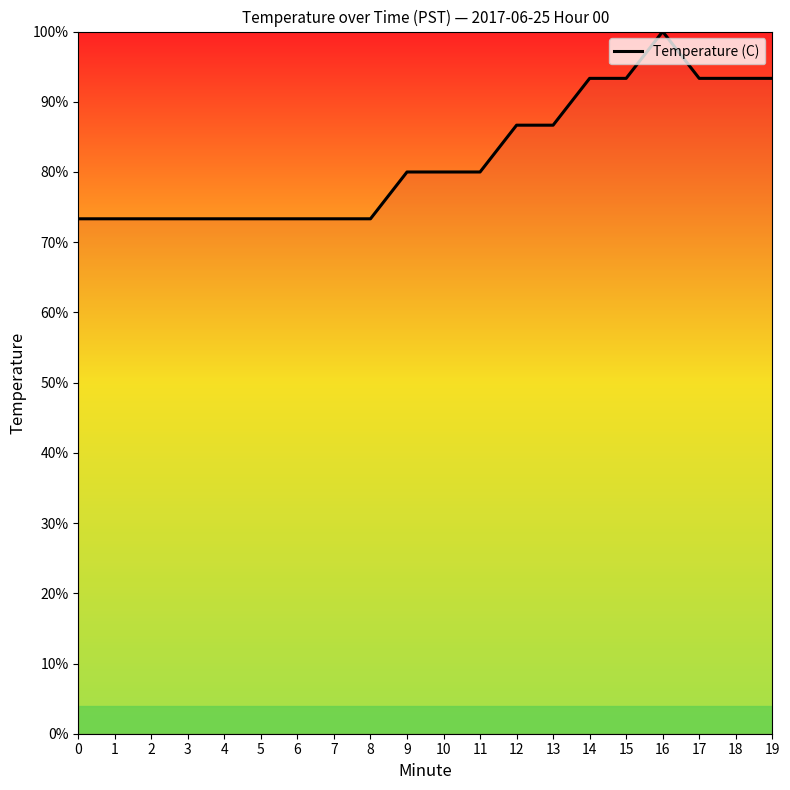

Which has a higher value, 1 or 9?

9